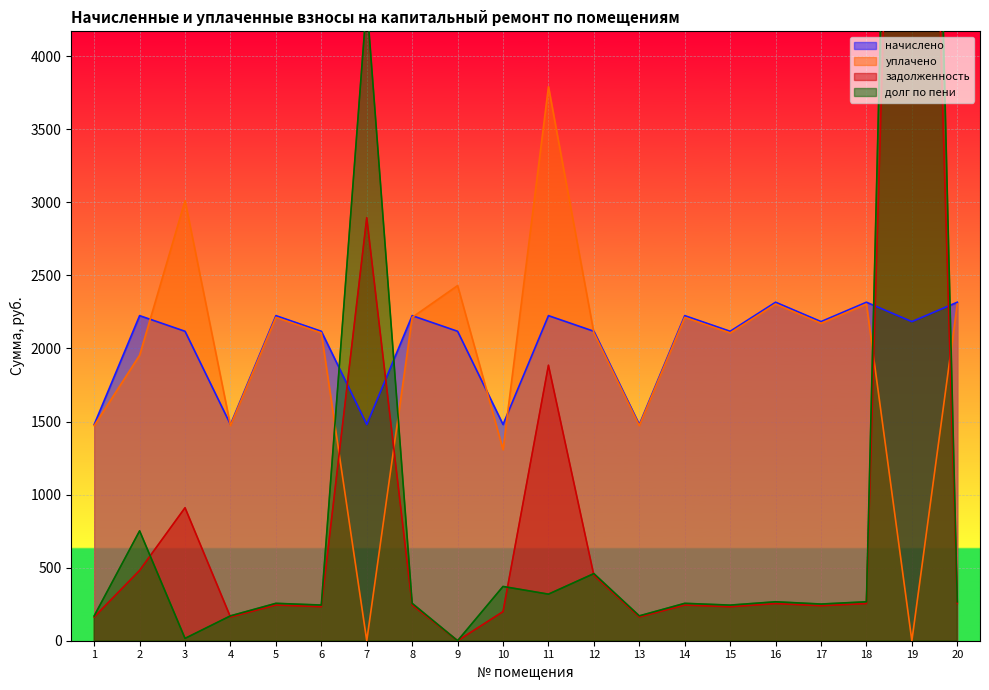

How many interior local peaks does the долг по пени series have?

8